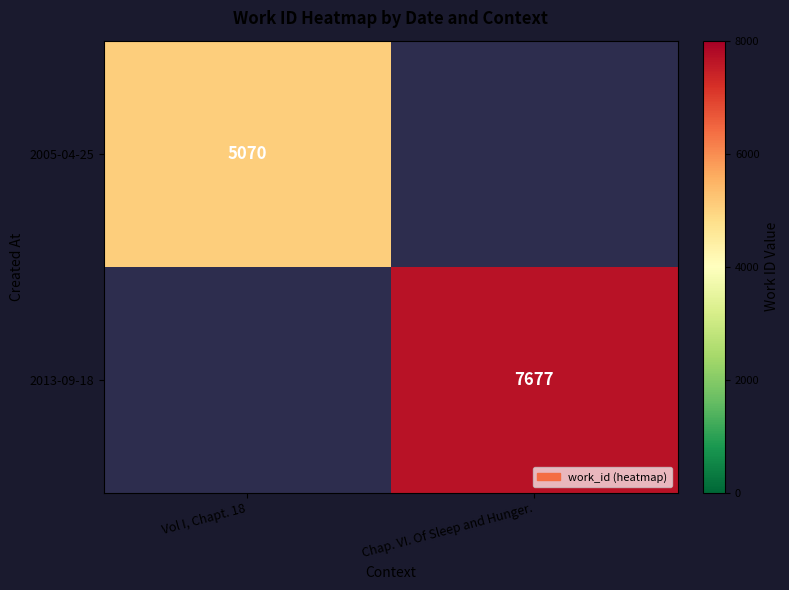

True or false: 2005-04-25 has a value of 5070 at Vol I, Chapt. 18.

True